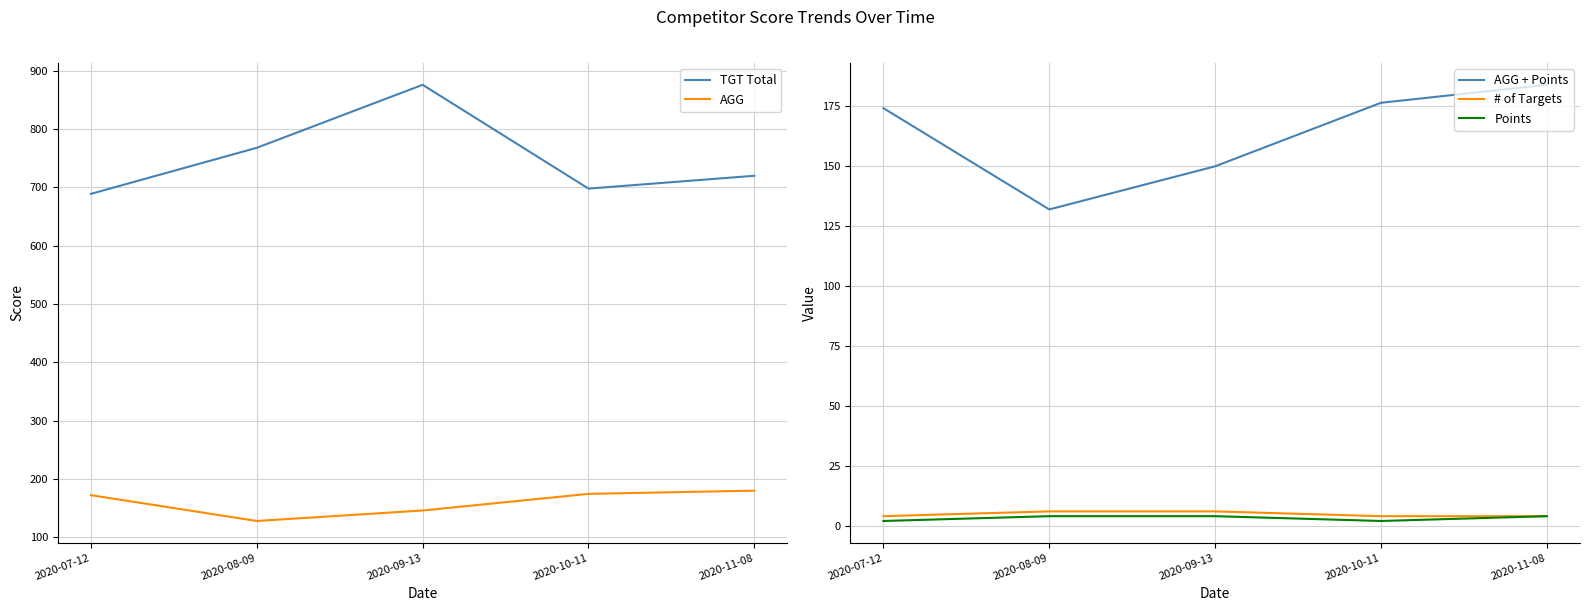

Which series changed the most between 2020-07-12 and 2020-10-11?

TGT Total